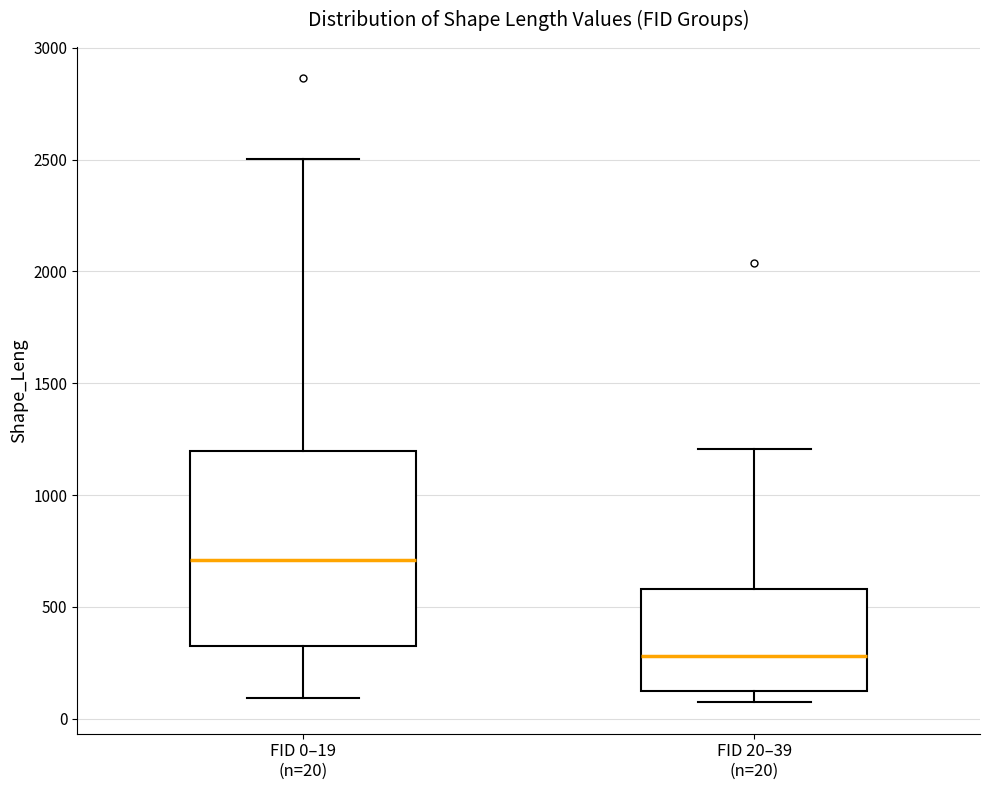

Comparing the boxes themselves (not the whiskers), which one is the tallest?

FID 0–19 (n=20)